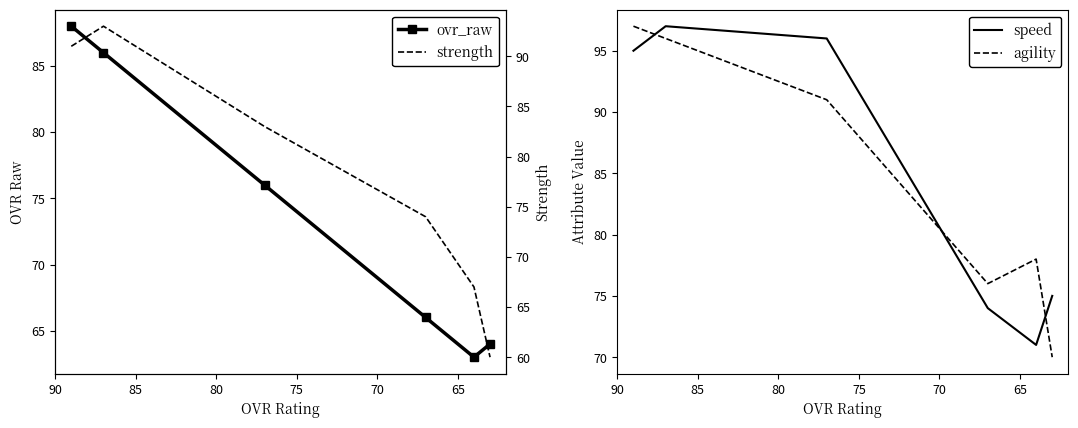

What value does the ovr_raw series have at 70?

76